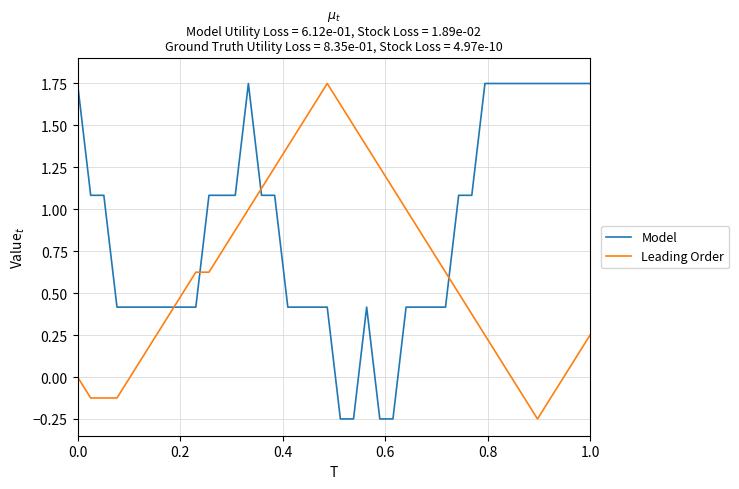

True or false: Model and Leading Order cross at least once.

True